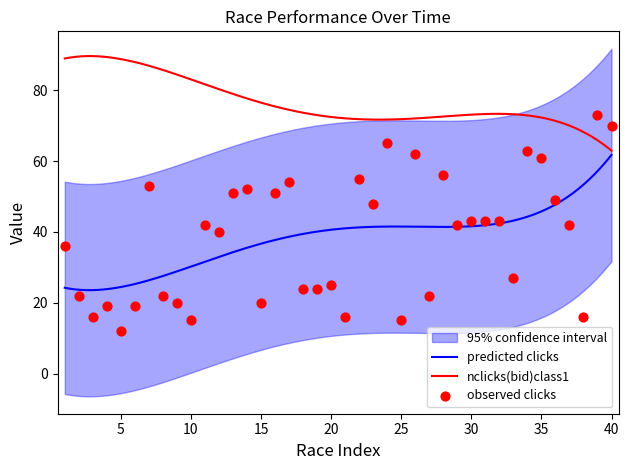

What is the minimum value for nclicks(bid)class1?

63.0